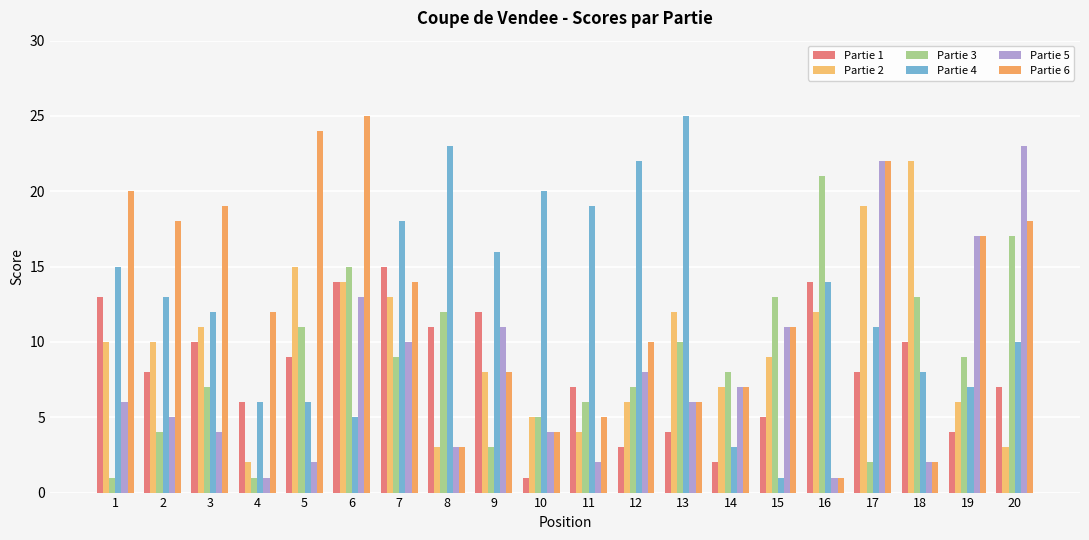

What is the difference between the second highest and second lowest values in the Partie 4 series?

20